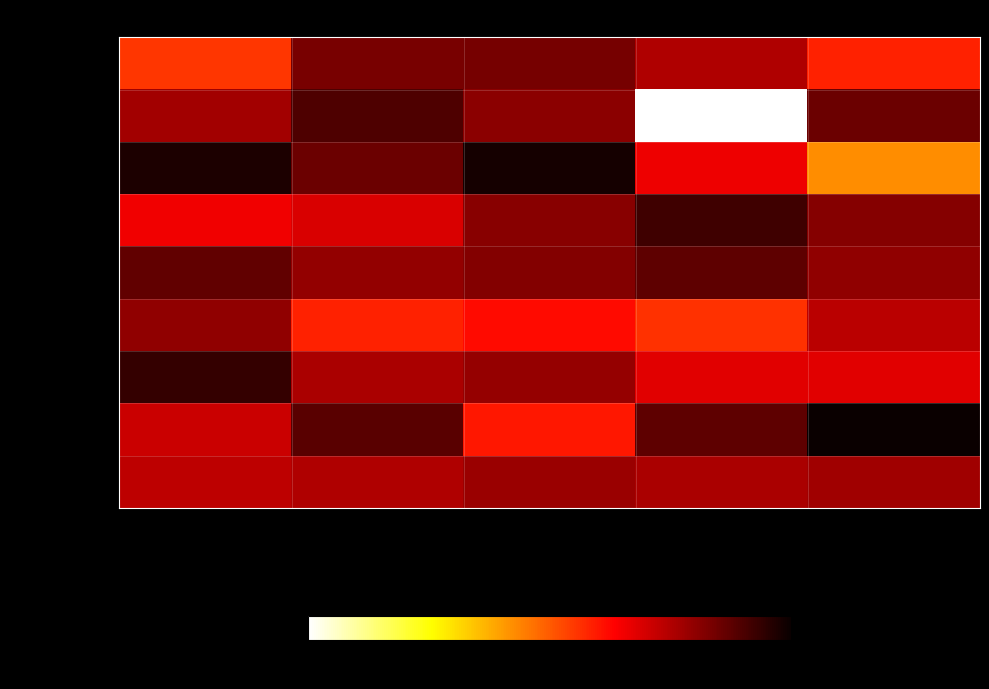

At which category is the sum across all series the highest?

Group 3